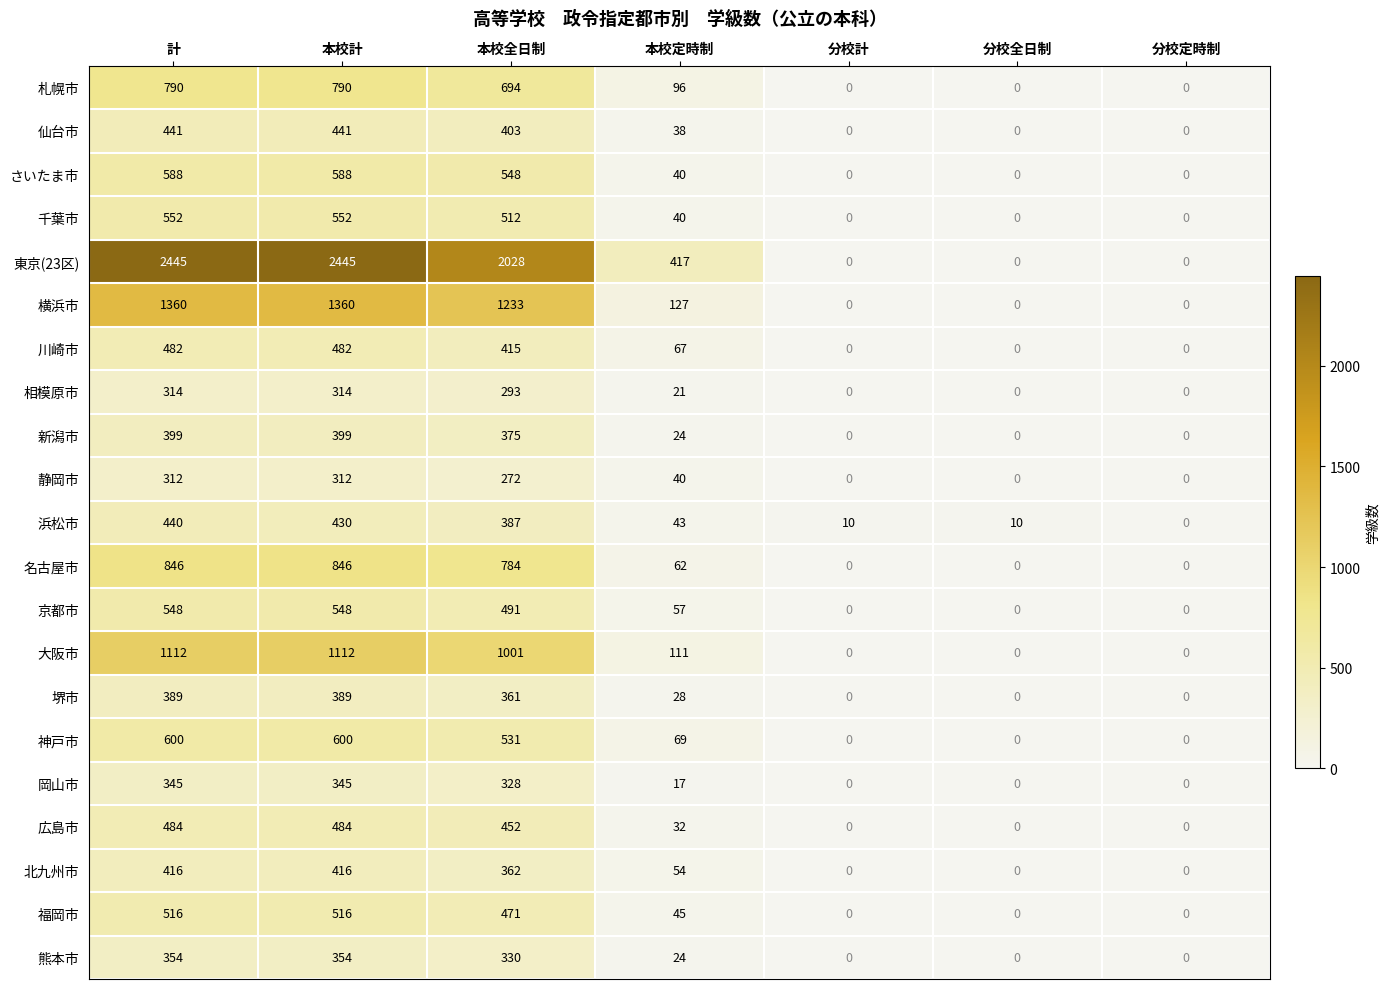

What is the total value across all series at 分校全日制?

10